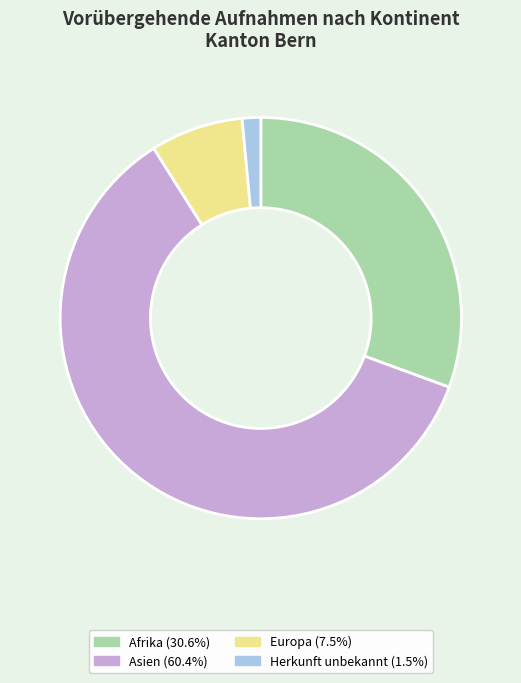

Is there a majority slice in this chart?

Yes